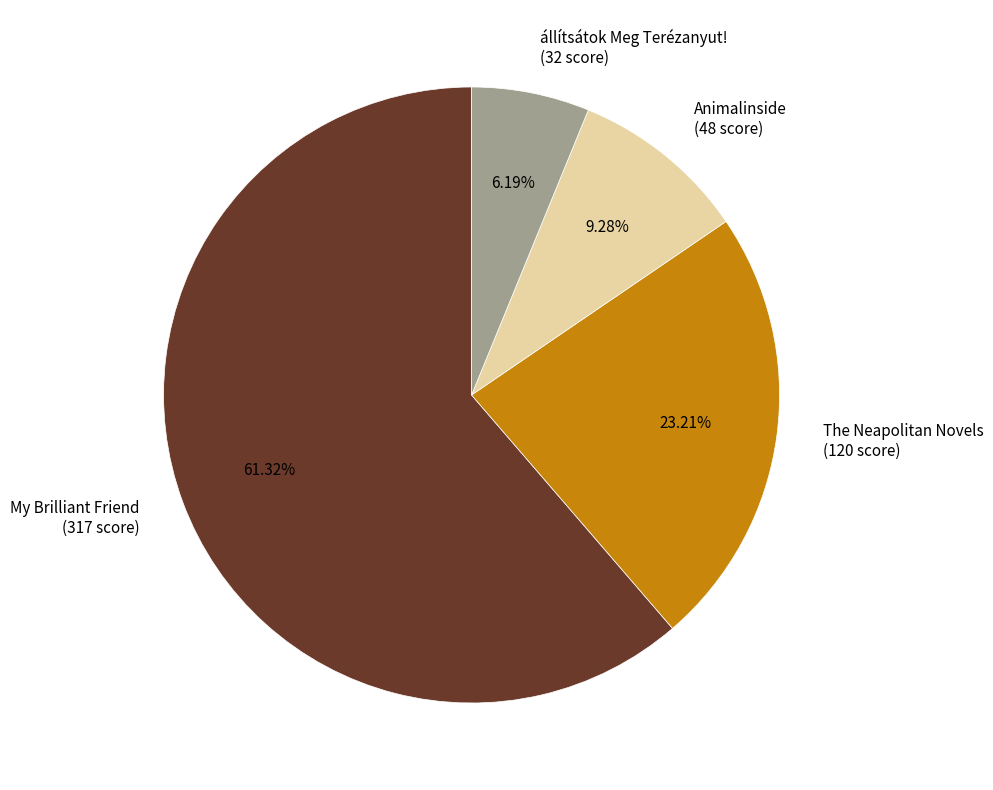

Is there any slice that represents more than half of the pie?

Yes